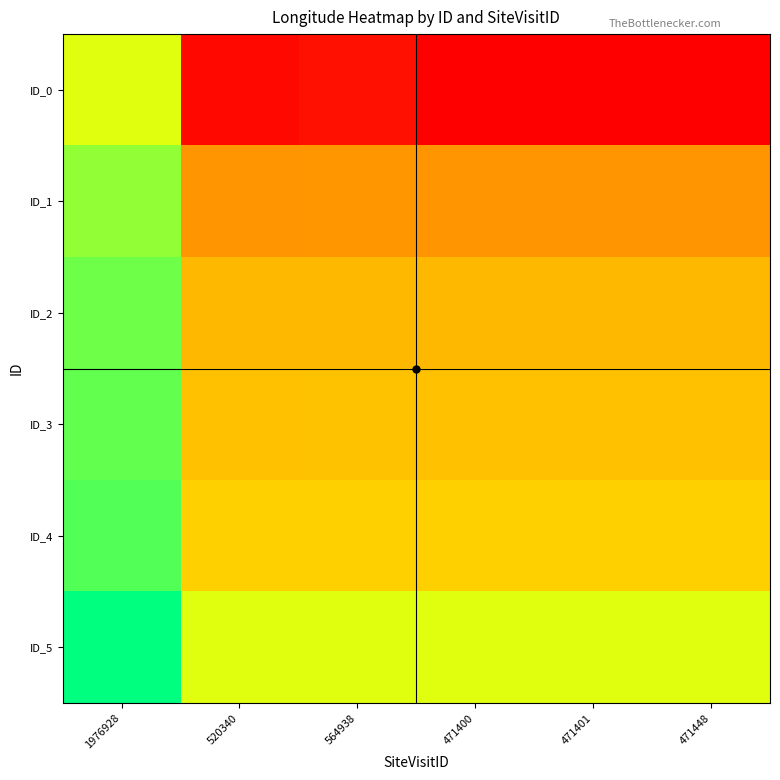

Which category has the highest value across all series?

1976928